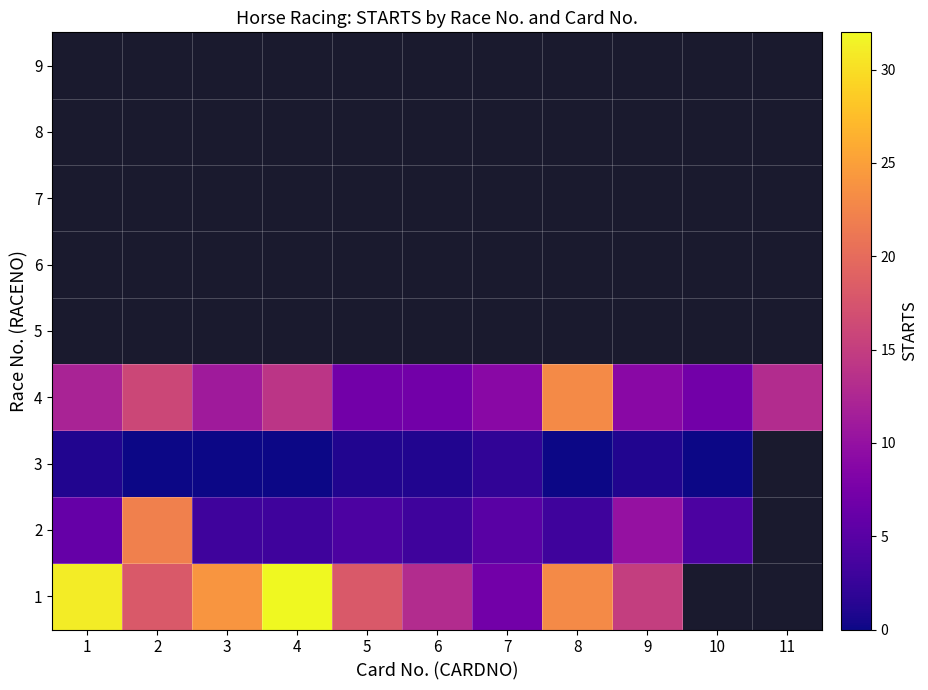

List the series in order of their peak value, lowest first.

3, 2, 4, 1, 5, 6, 7, 8, 9